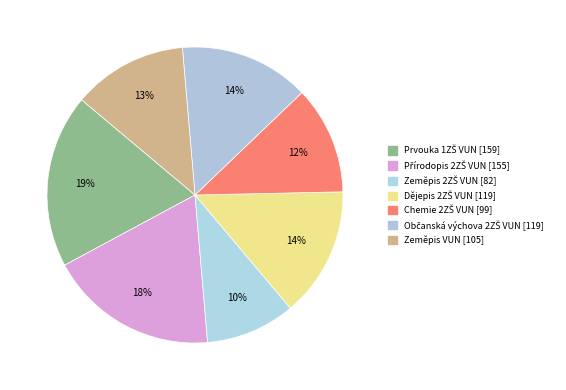

How many slices are in this pie chart?

7